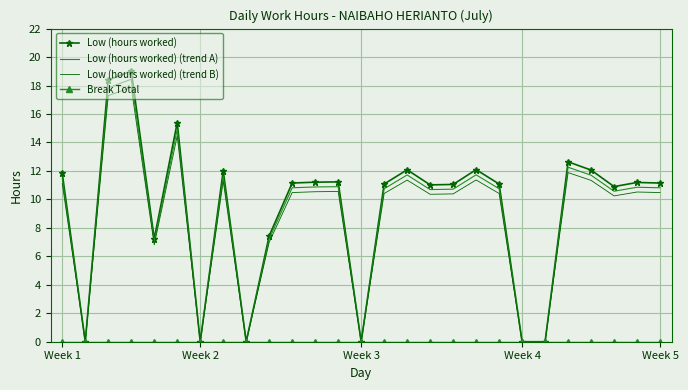

Which series has the widest spread of values?

Low (hours worked)